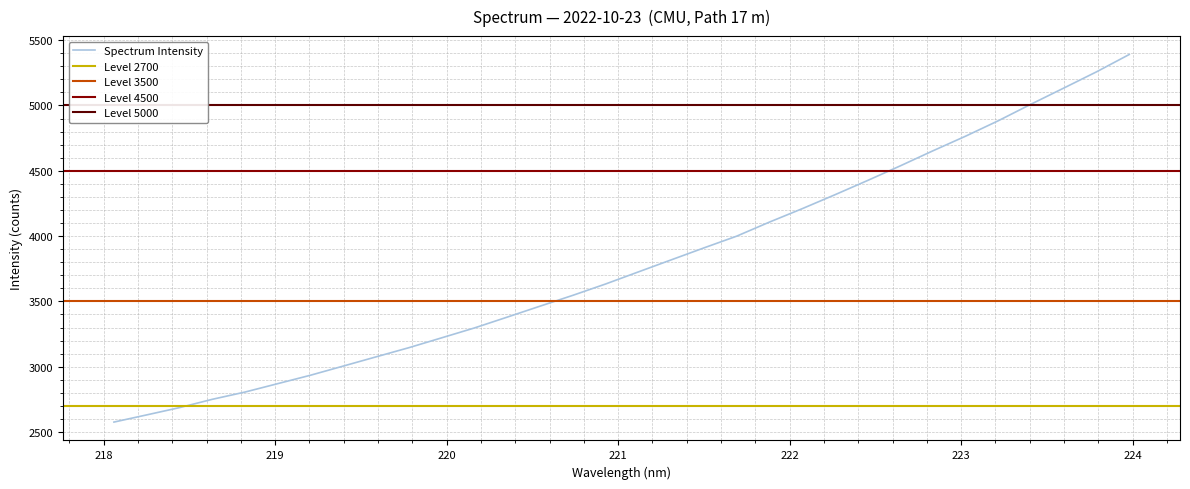

What is the maximum value for Spectrum Intensity?

5390.4